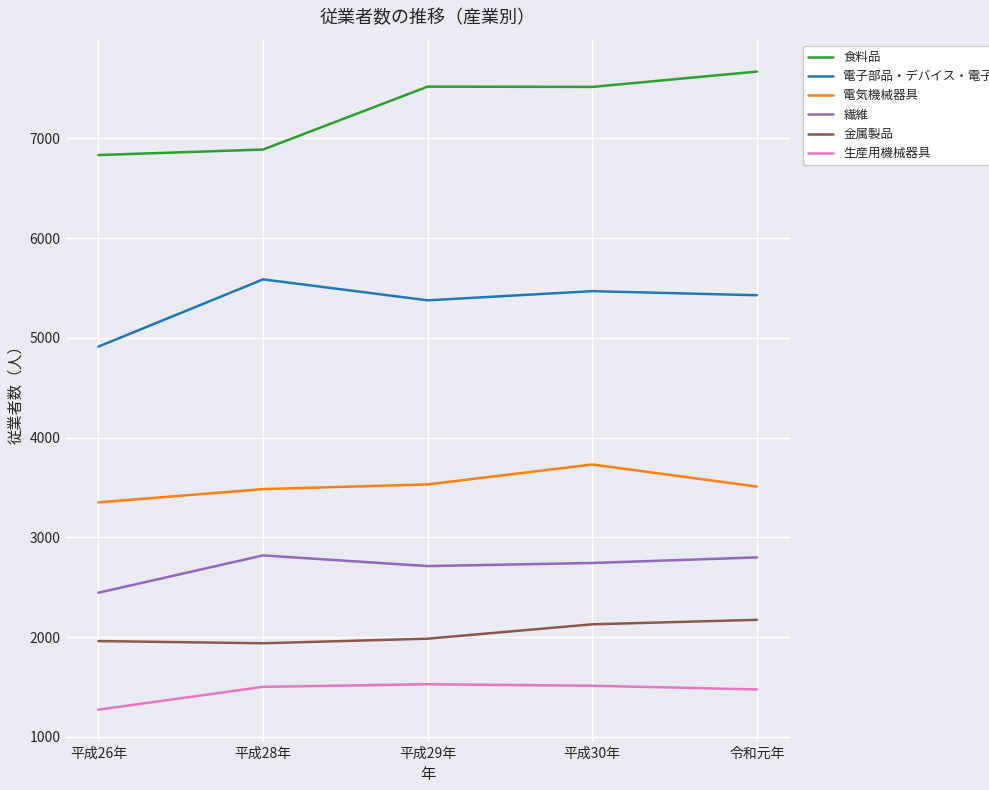

Does the chart have visible grid lines?

Yes